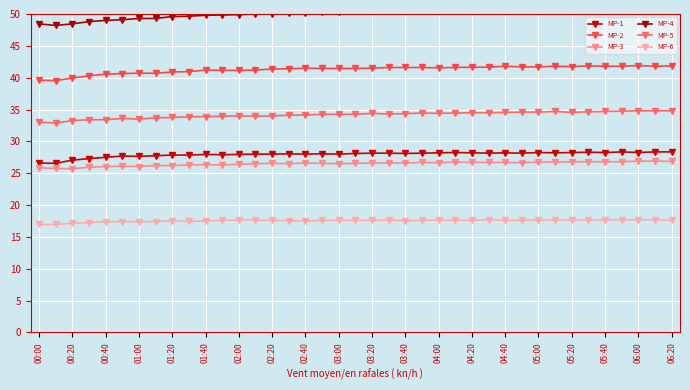

Is this an area chart (filled region under the line)?

No